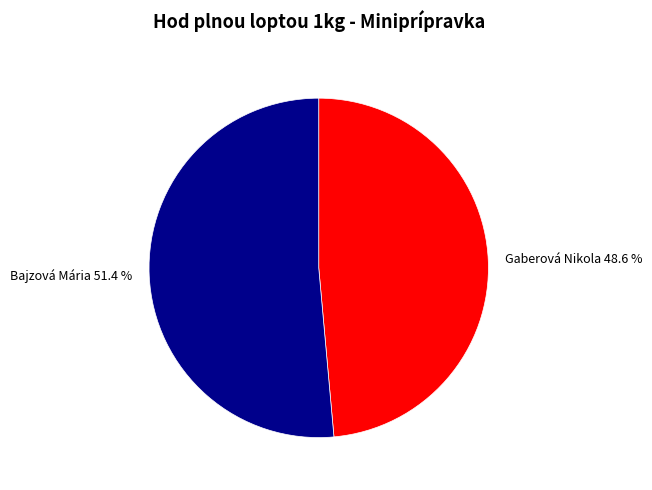

Is it true that Gaberová Nikola is 43% of the pie?

False